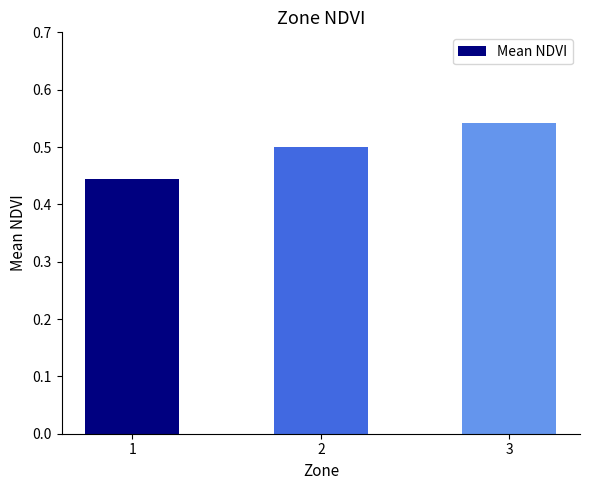

List the labels in order of value, smallest first.

1, 2, 3